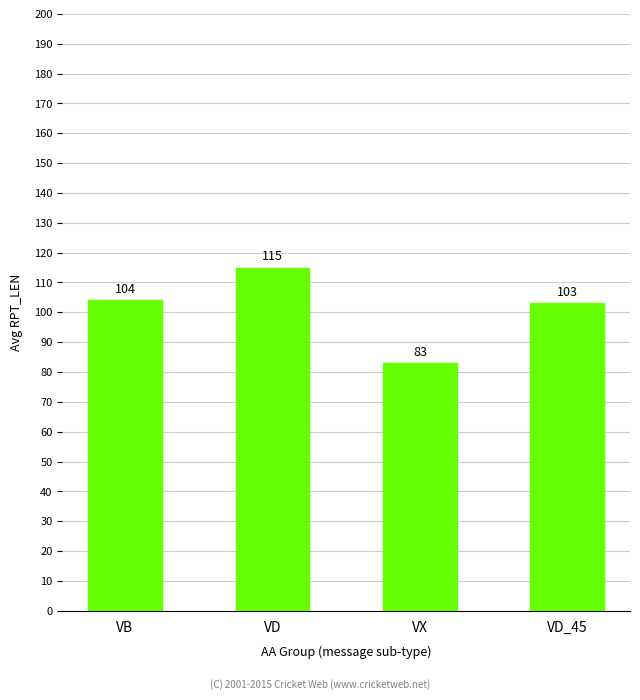

The value at VX is 83. True or false?

True